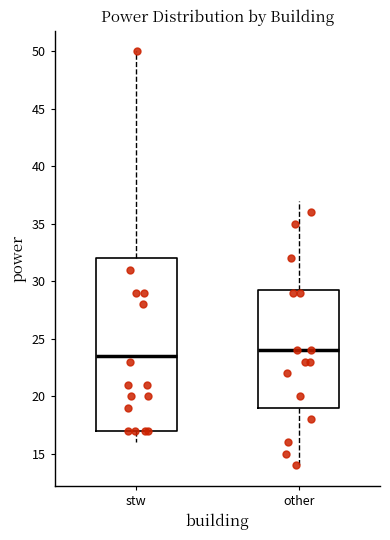

Reading left to right, transcribe this box plot: for each box, give where its median line is, the range the box spans, and where its two whiskers end, as read against the y-axis. The values are not printed on the chart, so give them approximately, as read against the axis.

stw: median 23.5, box 17.0 to 32.0, whiskers 16.0 to 50.0
other: median 24.0, box 19.0 to 29.5, whiskers 14.0 to 37.0